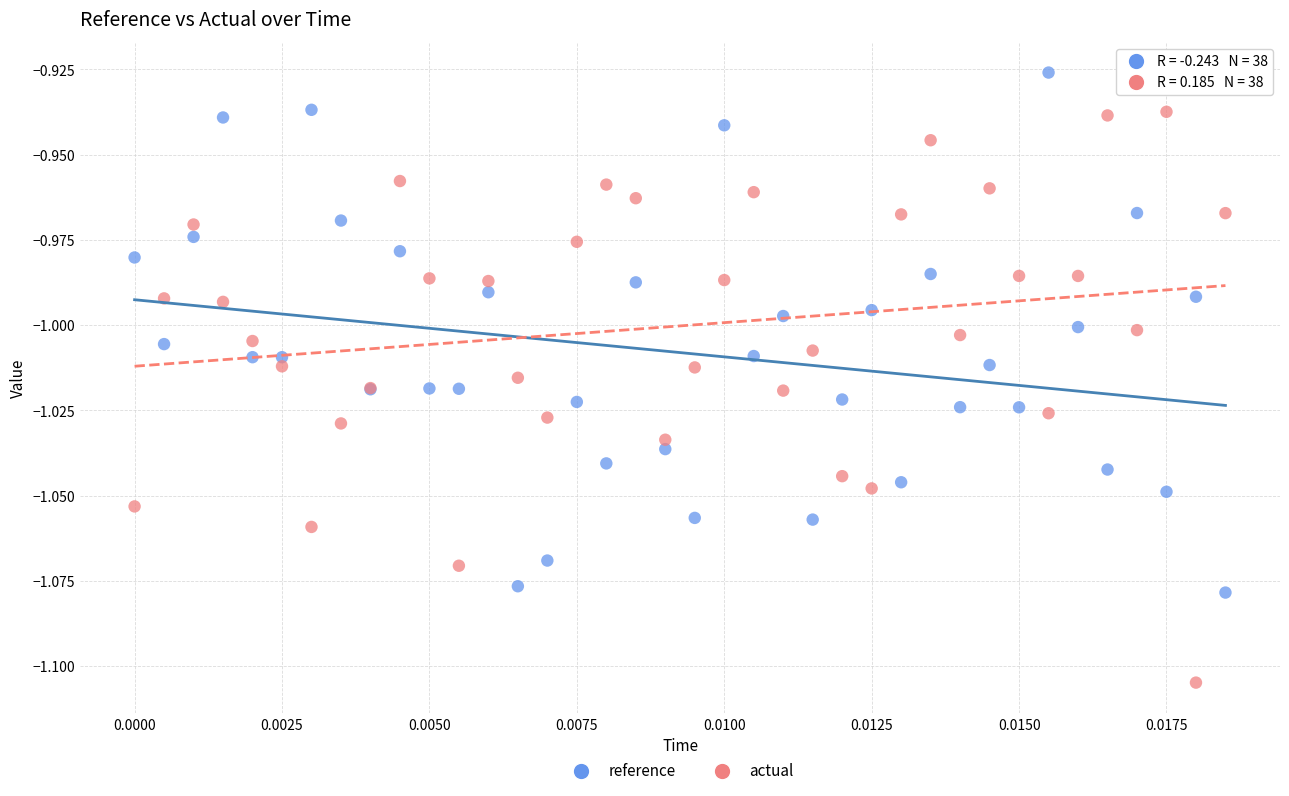

Which series reaches the minimum Y coordinate?

actual